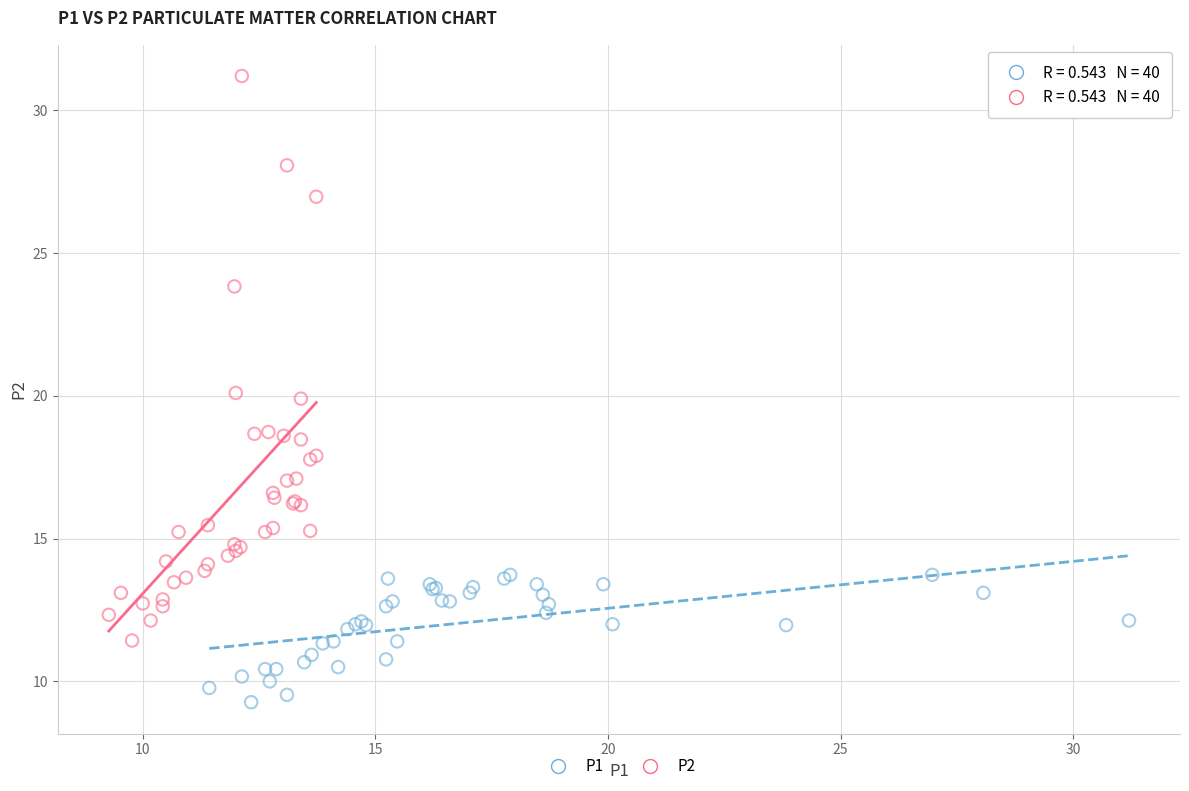

What are all the series names shown in the legend?

P1, P2